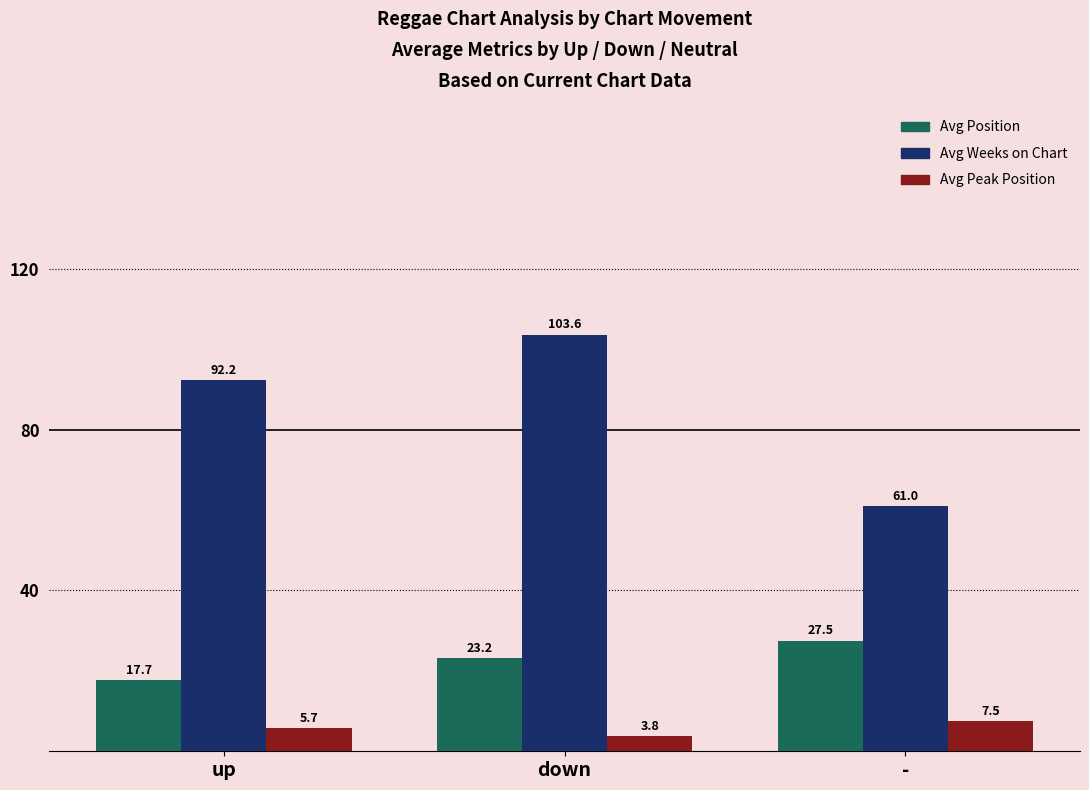

True or false: Avg Position has a value of 15.6 at -.

False